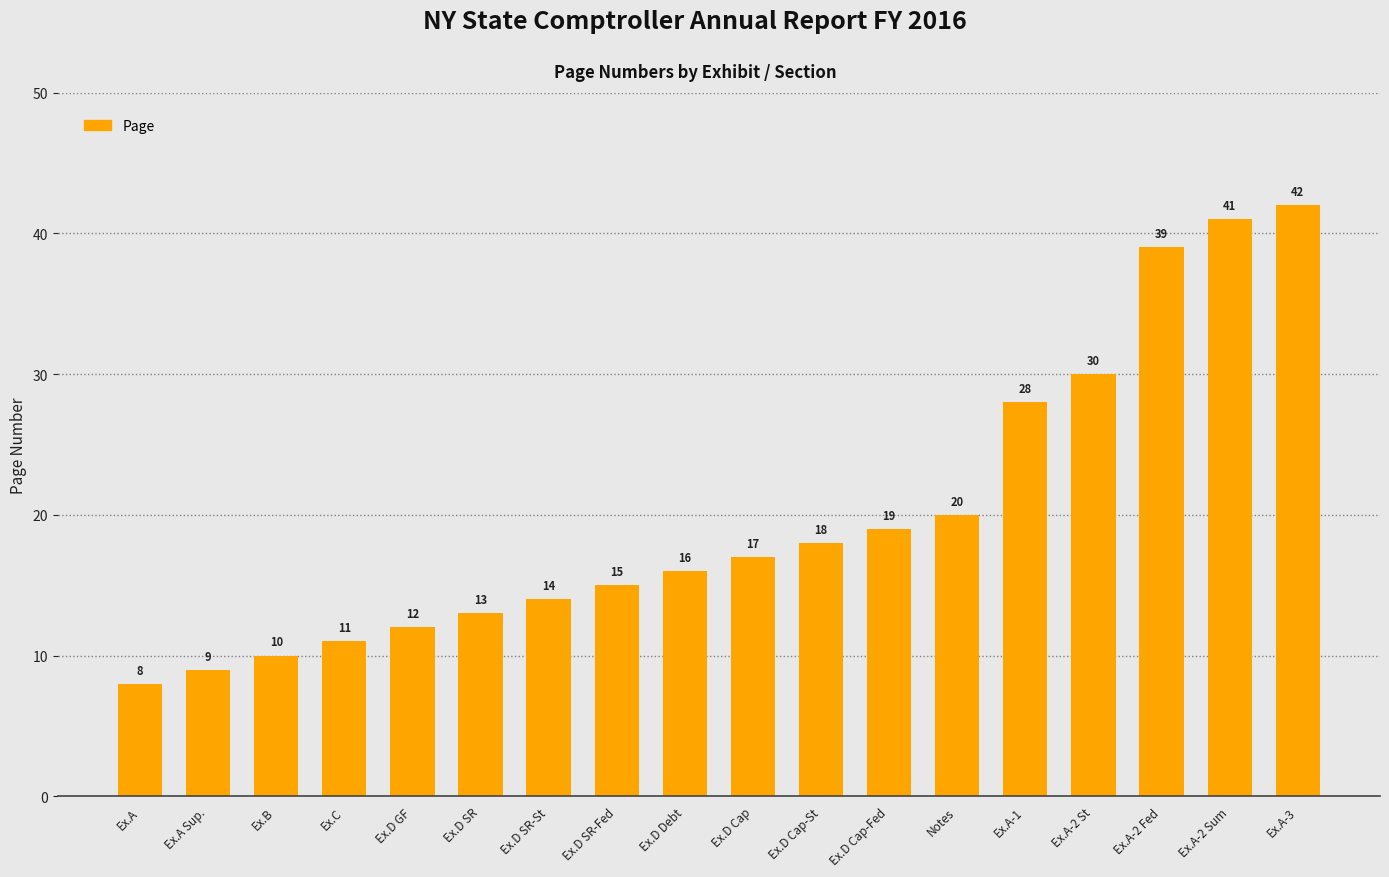

What is the value of the 10th bar from the left?

17